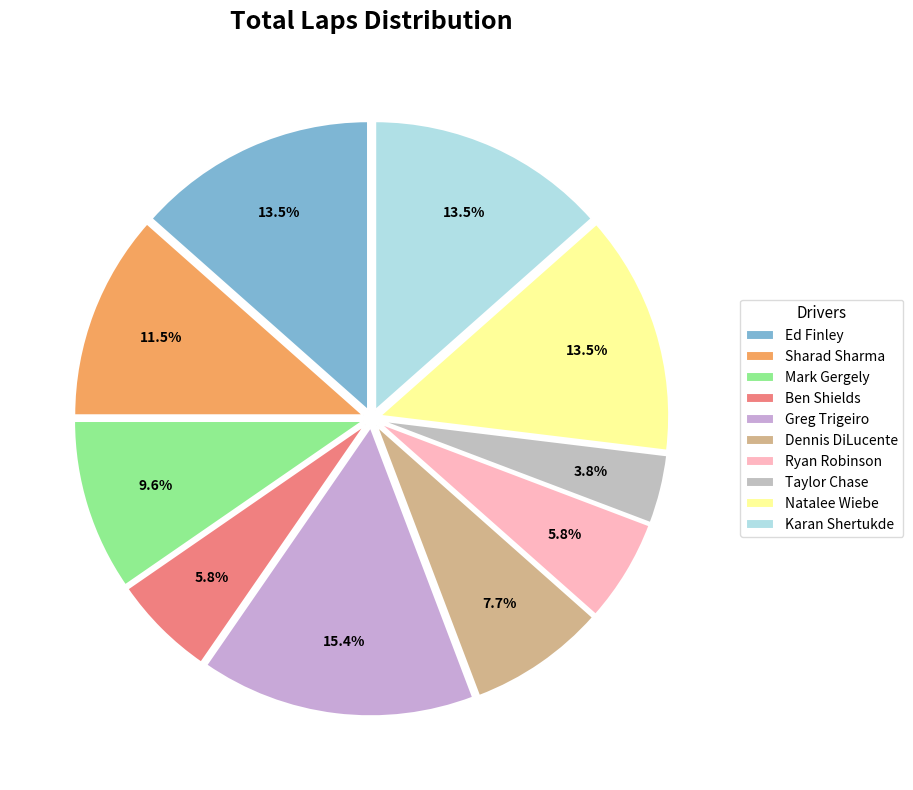

What percentage do Sharad Sharma and Karan Shertukde together represent?

25.0%